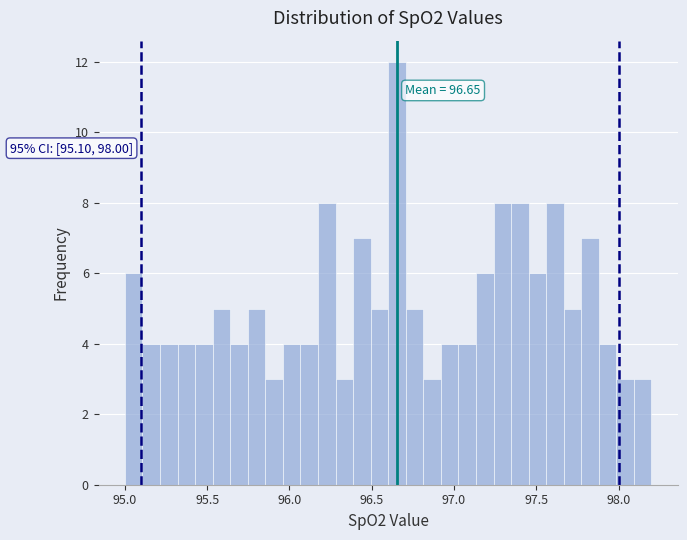

Read against the x-axis, roughly where is the centre of the tallest bar?

96.65